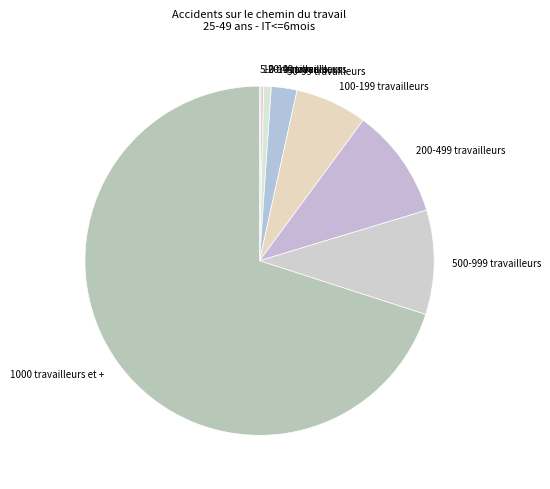

True or false: 500-999 travailleurs accounts for 1% of the total.

False